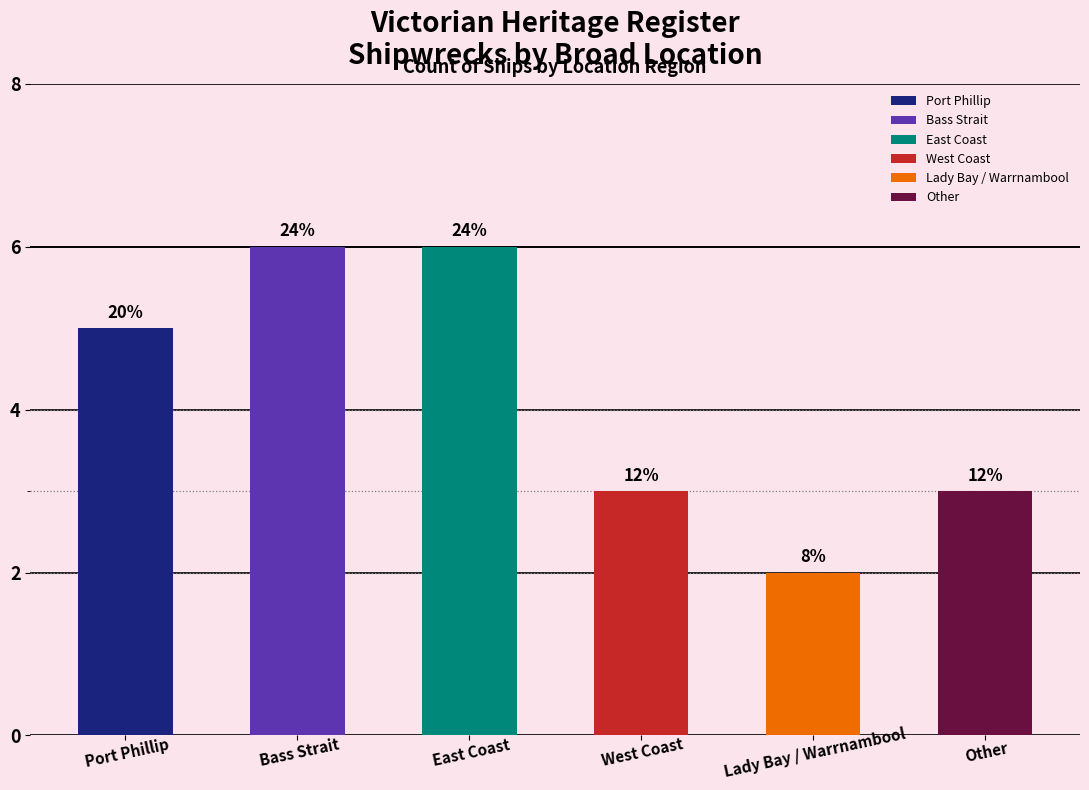

What is the change in value from East Coast to Other?

-3